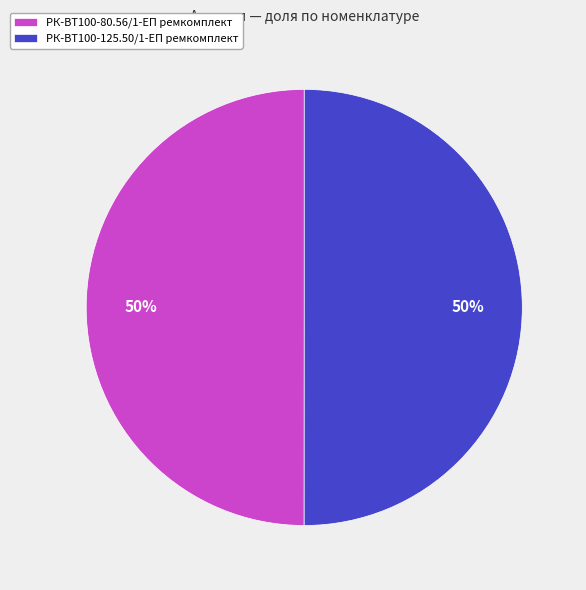

Count the number of slices in the pie.

2